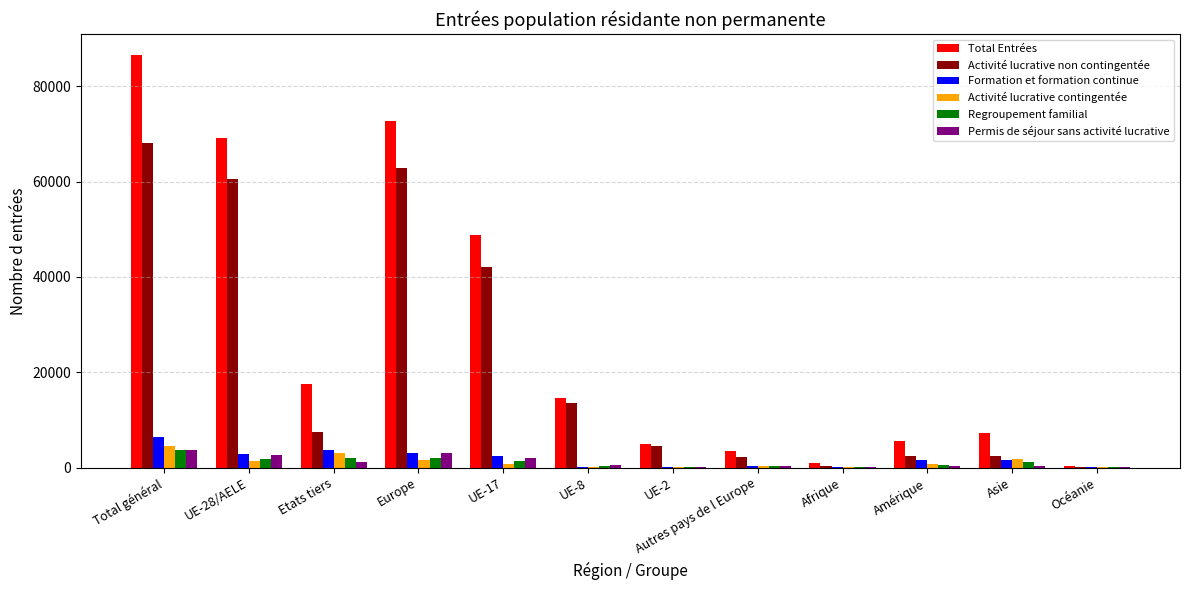

Which category has the highest value in the Formation et formation continue series?

Total général